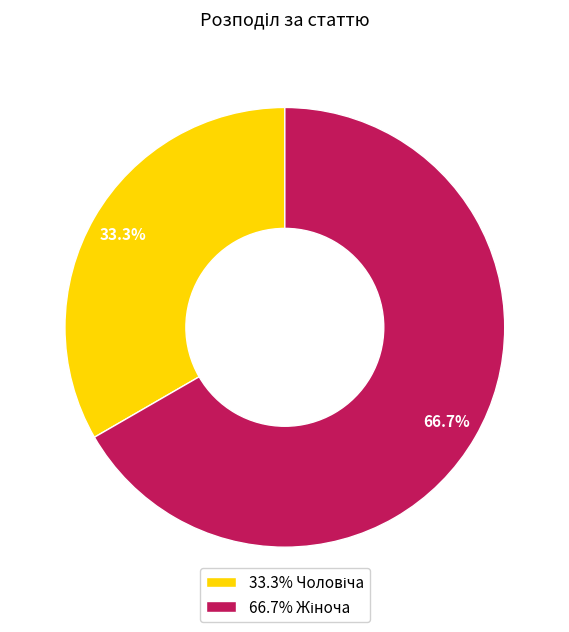

Is there a majority slice in this chart?

Yes